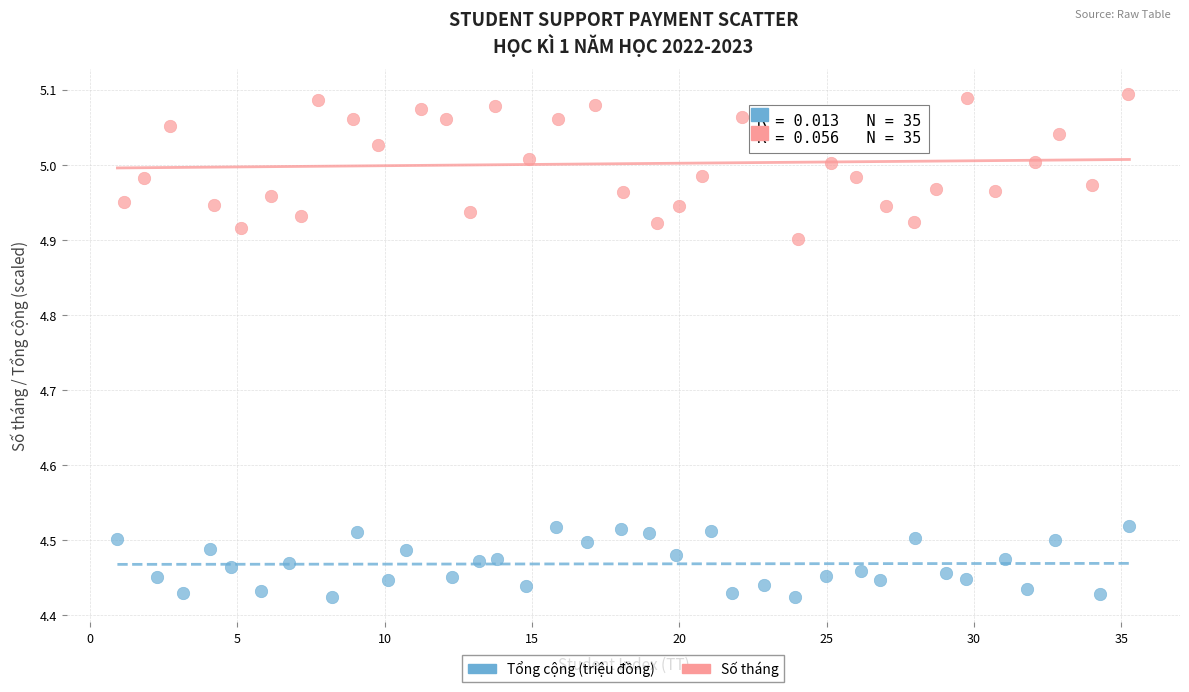

Which series reaches the minimum Y coordinate?

Tổng cộng (triệu đồng)